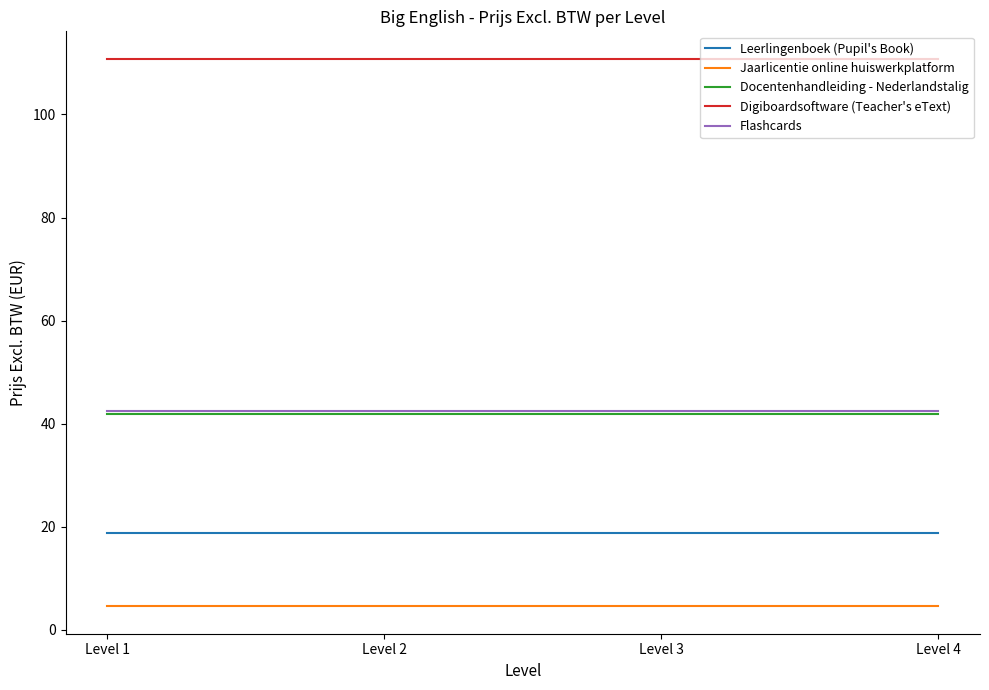

Which series has the largest total across all categories?

Digiboardsoftware (Teacher's eText)